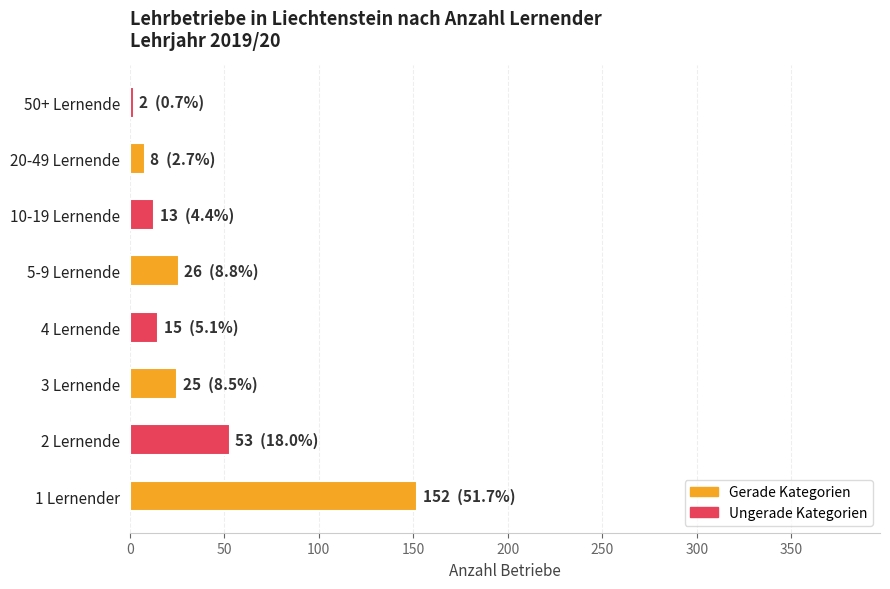

The value at 4 Lernende is 15. True or false?

True